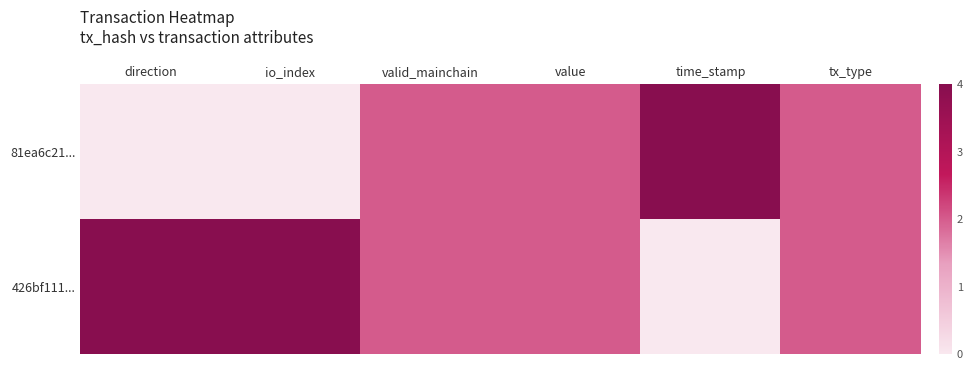

Reading left to right, extract all data points from this chart.

81ea6c21...: direction=0.0	io_index=0.0	valid_mainchain=0.5	value=0.5	time_stamp=1.0	tx_type=0.5
426bf111...: direction=1.0	io_index=1.0	valid_mainchain=0.5	value=0.5	time_stamp=0.0	tx_type=0.5